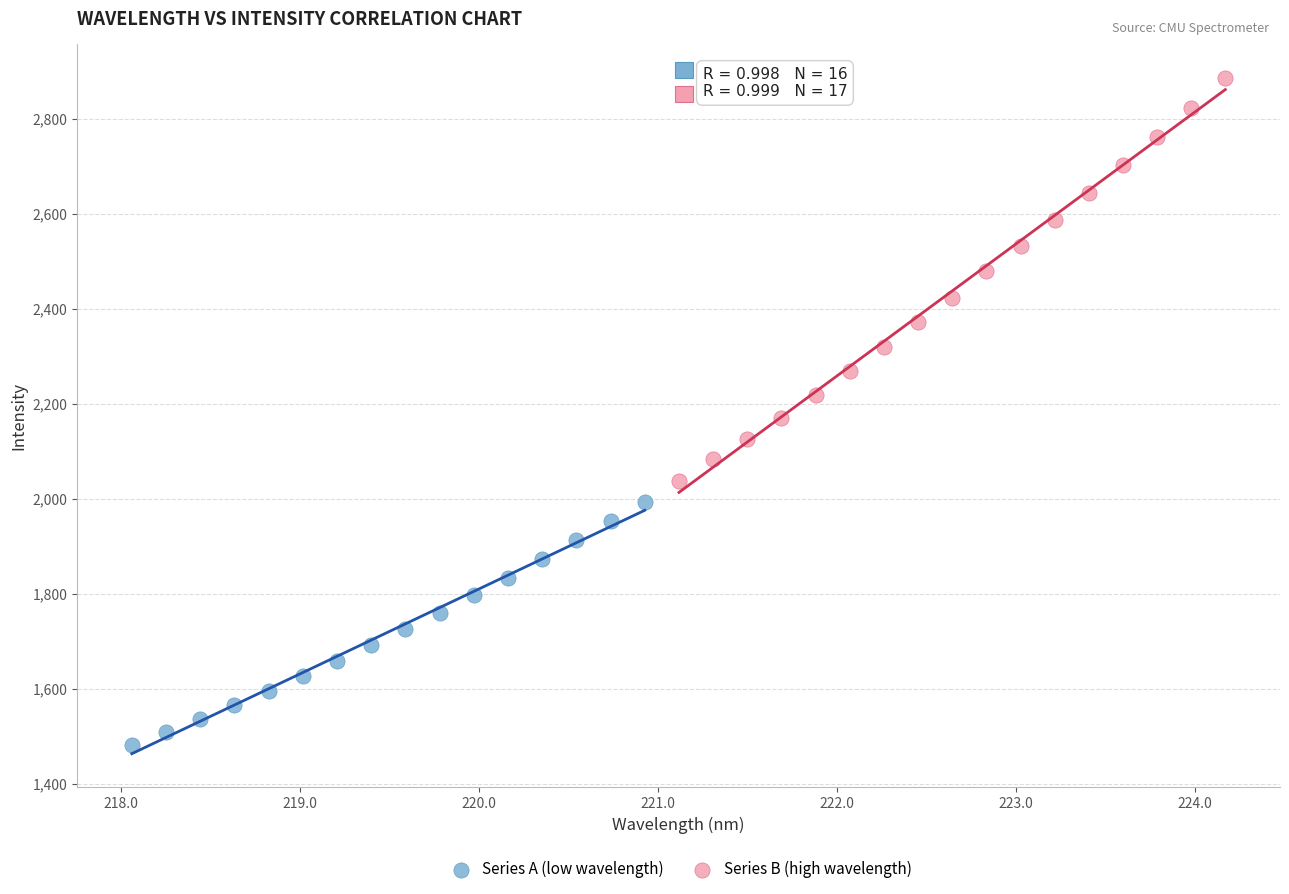

Which series has the widest spread of Y values?

Series B (high wavelength)